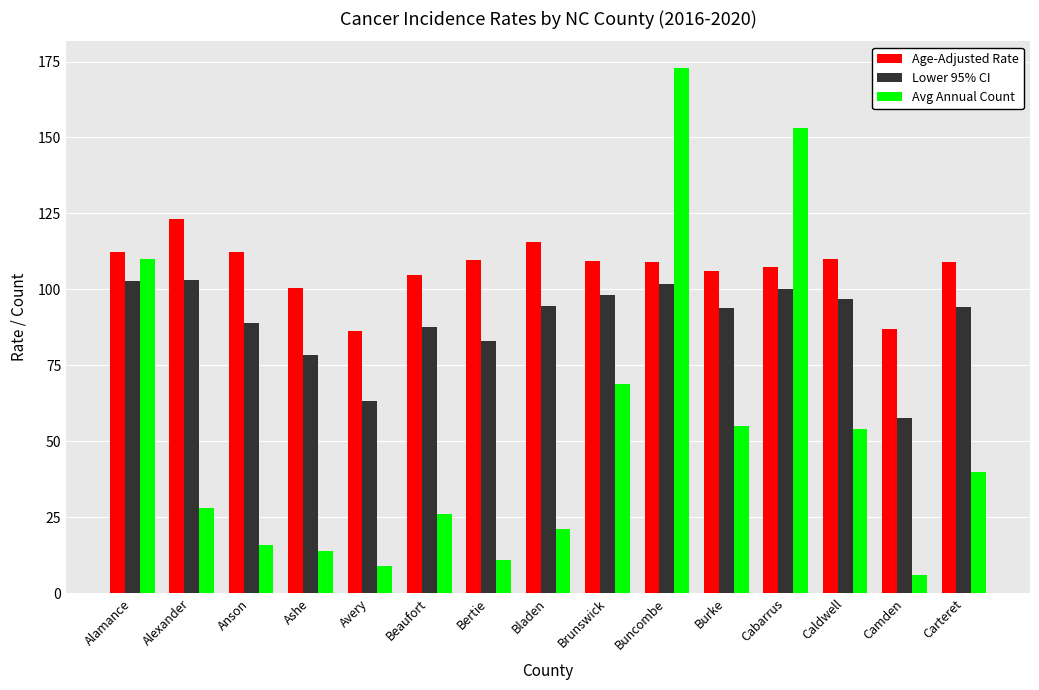

At how many categories does at least one series exceed 131?

2